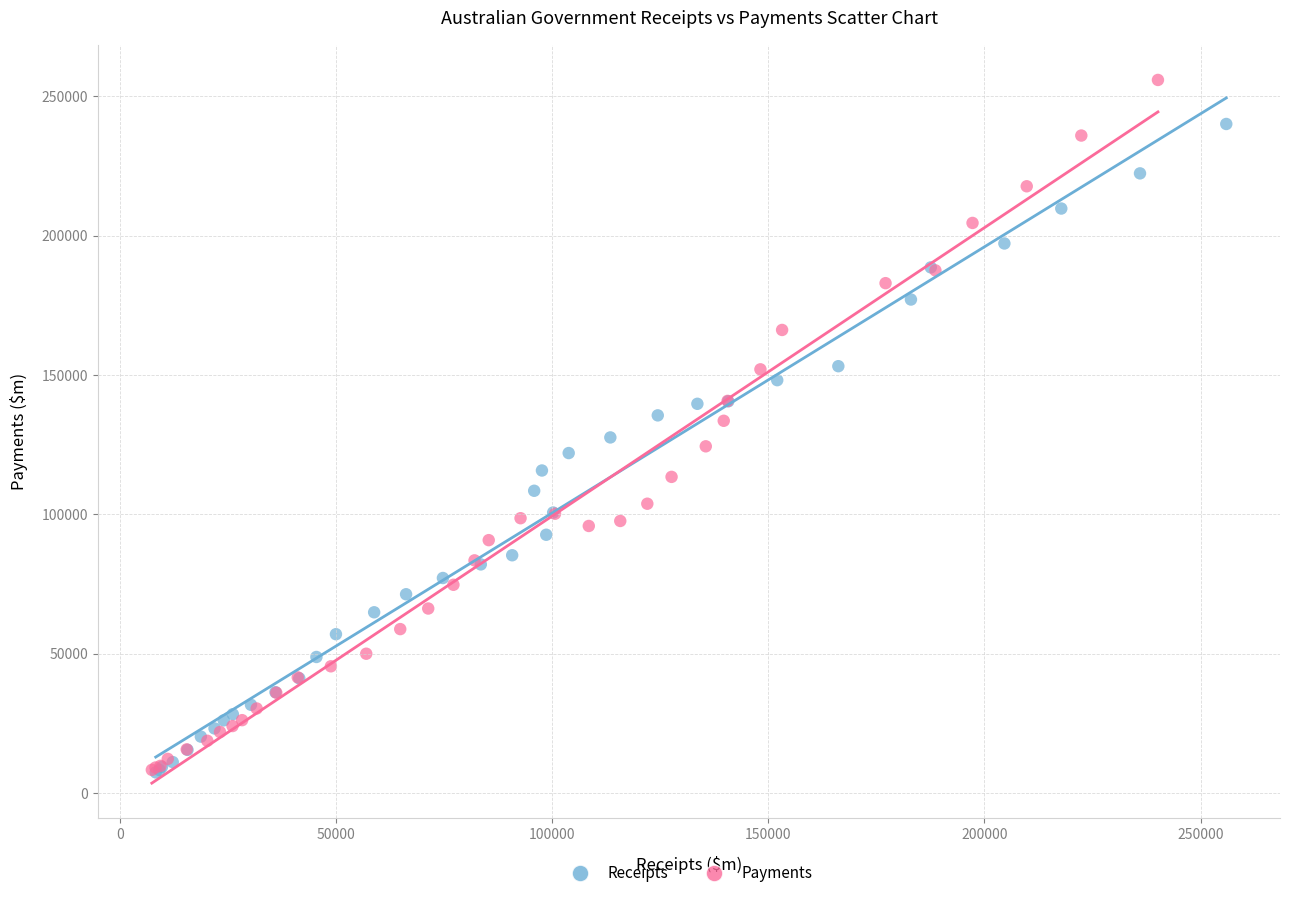

What are all the series names shown in the legend?

Receipts, Payments